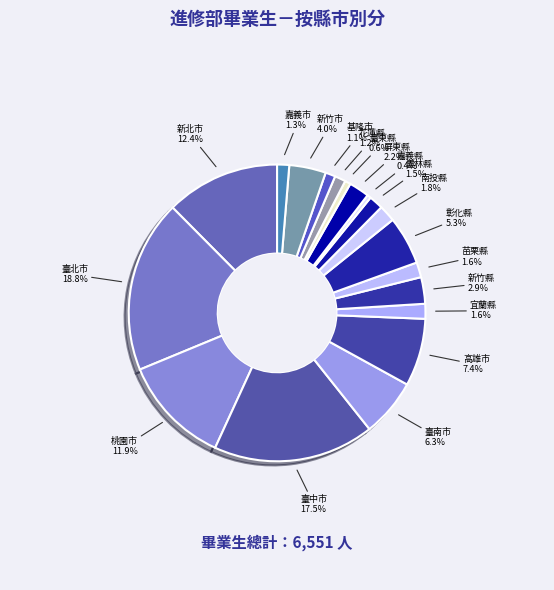

What is the smallest slice in the pie chart?

嘉義縣